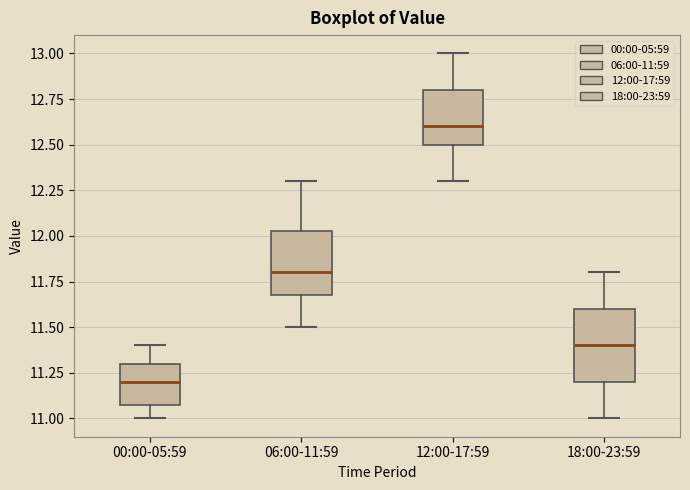

Where does the upper whisker of the box for 12:00-17:59 end on the y-axis? The values are not printed on the chart, so give them approximately, as read against the axis.

13.00